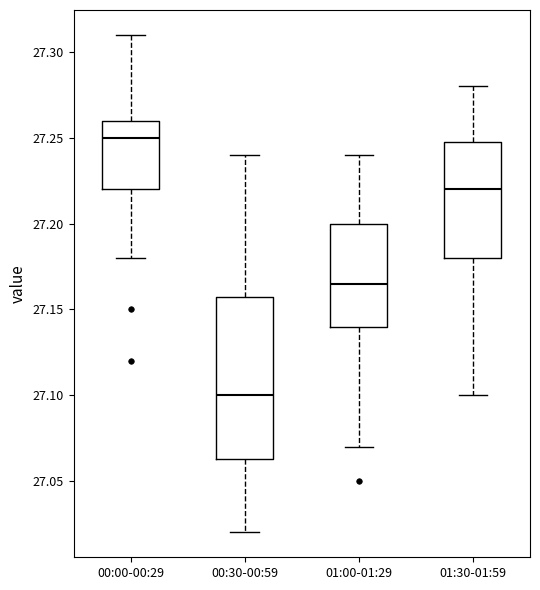

Which box has the highest median line?

00:00-00:29